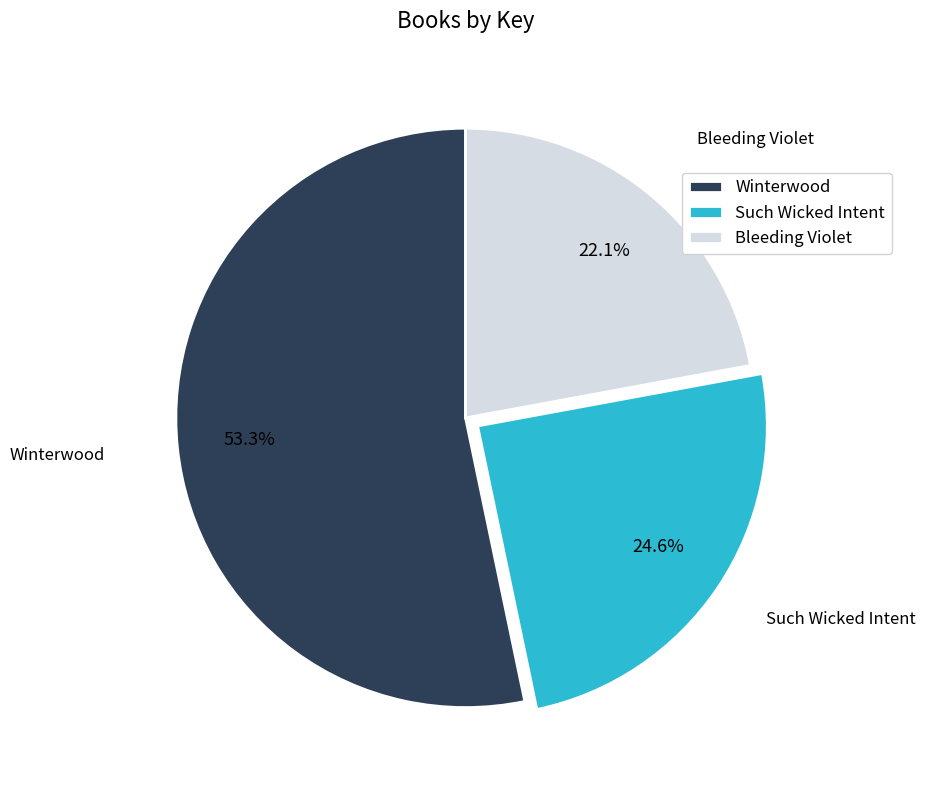

What is the ratio of the value at Such Wicked Intent to the value at Bleeding Violet?

1.1